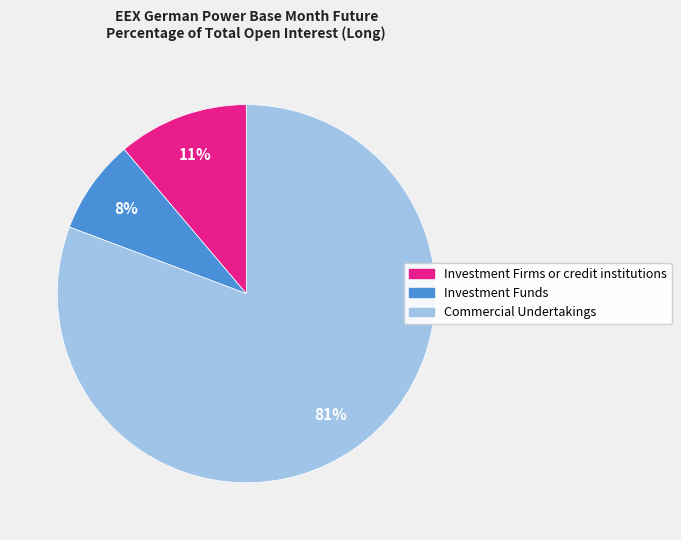

To the nearest percent, what portion does Investment Firms or credit institutions represent?

11%